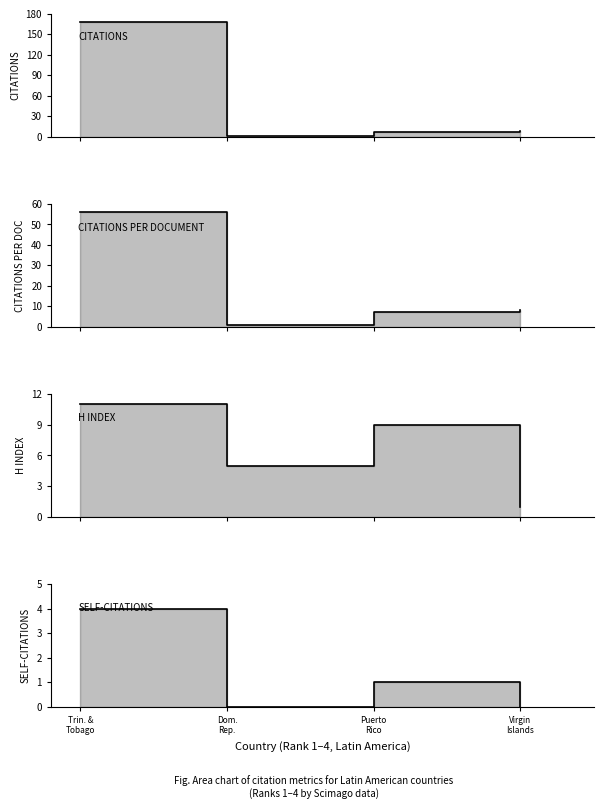

Between Puerto
Rico and Virgin
Islands, which series saw the biggest shift?

H index